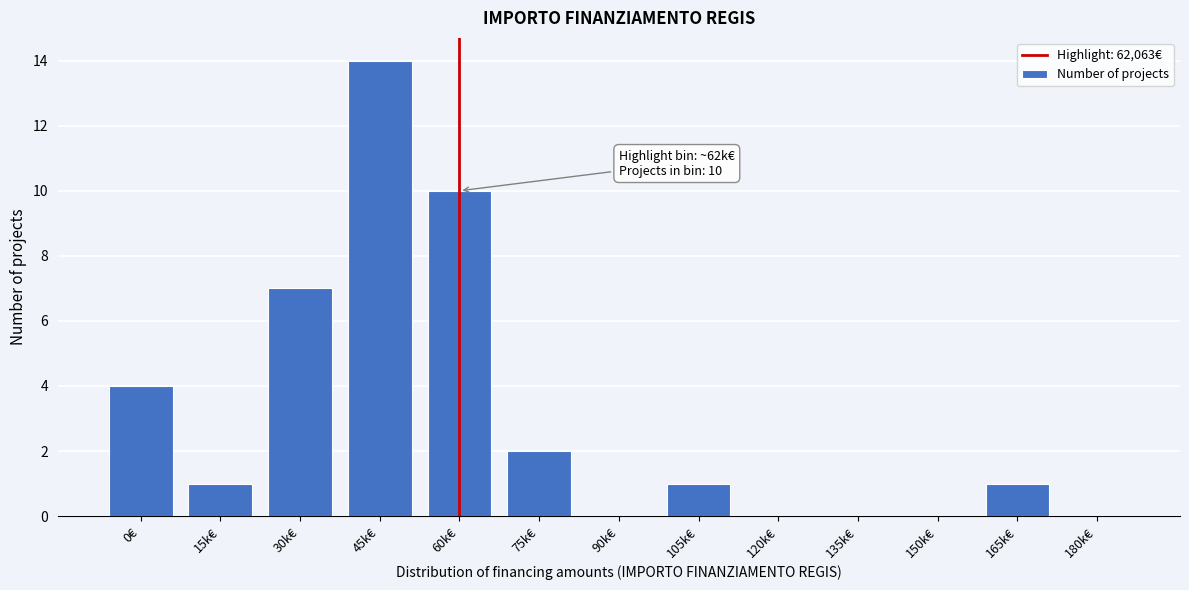

Reading right to left, list all the values displayed in this chart.

180k€=0	165k€=1	150k€=0	135k€=0	120k€=0	105k€=1	90k€=0	75k€=2	60k€=10	45k€=14	30k€=7	15k€=1	0€=4